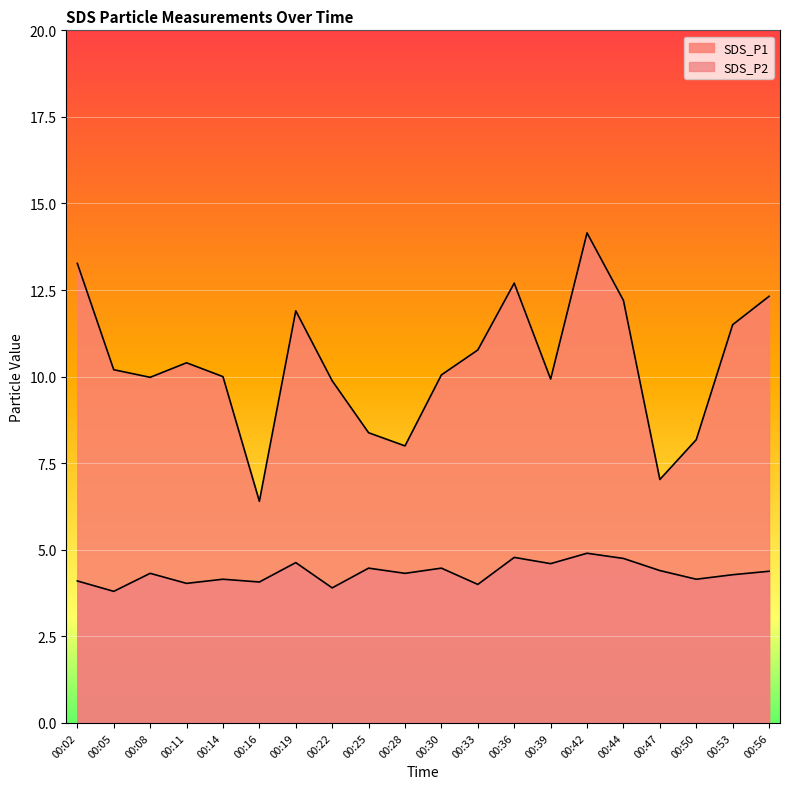

What is the lowest value of the SDS_P2 series?

3.8